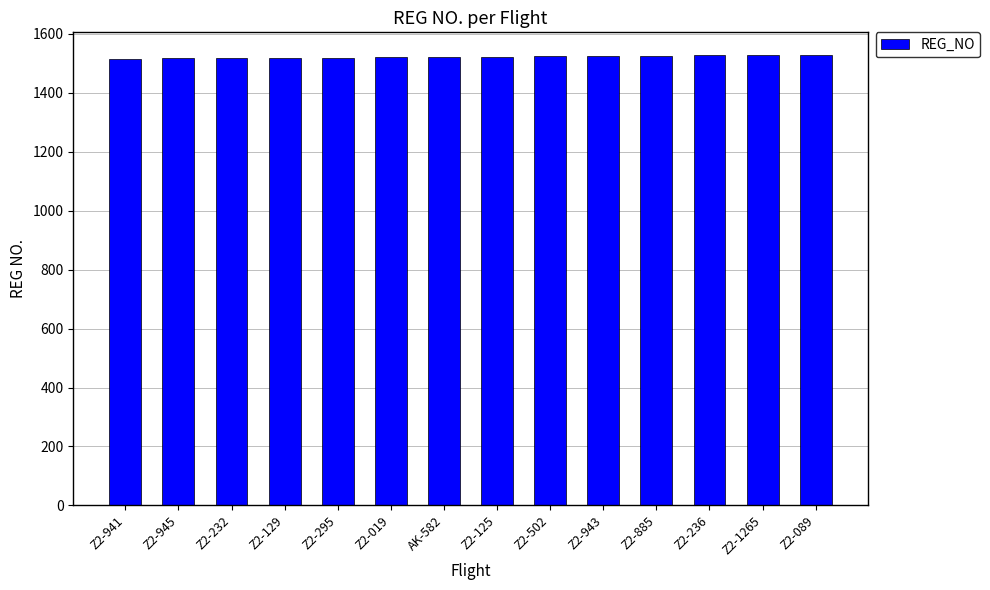

Does the chart contain stacked bars?

No